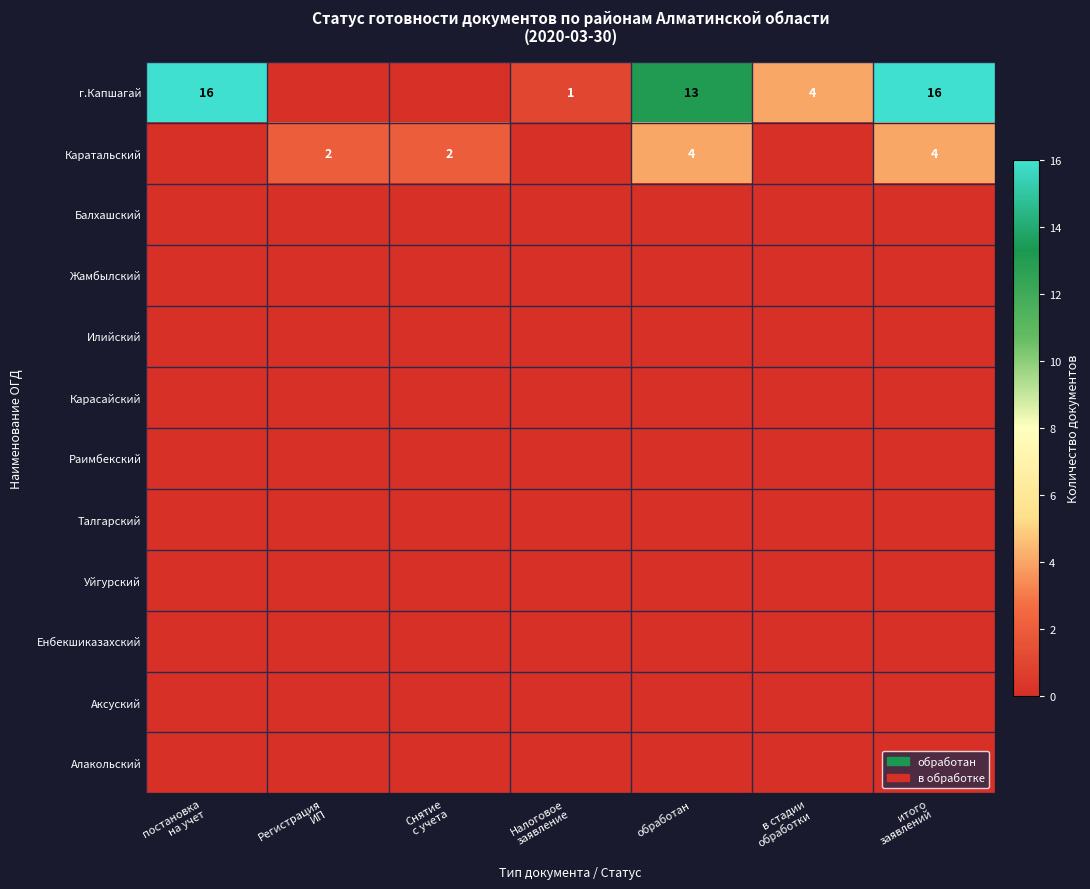

Between постановка на учет and Налоговое заявление, which series saw the biggest shift?

г.Капшагай